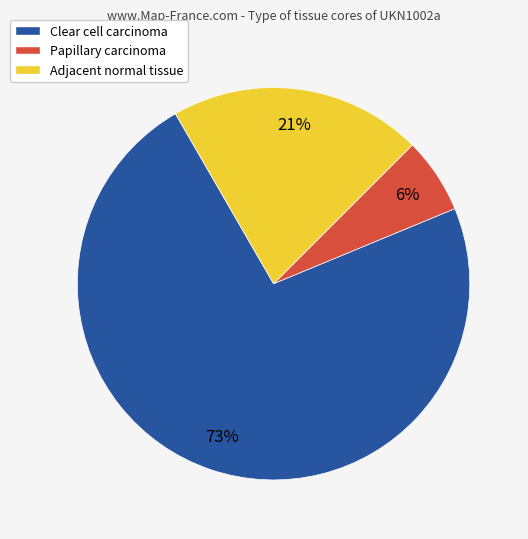

To the nearest percent, what is the difference between the Papillary carcinoma and Clear cell carcinoma slice percentages?

67%